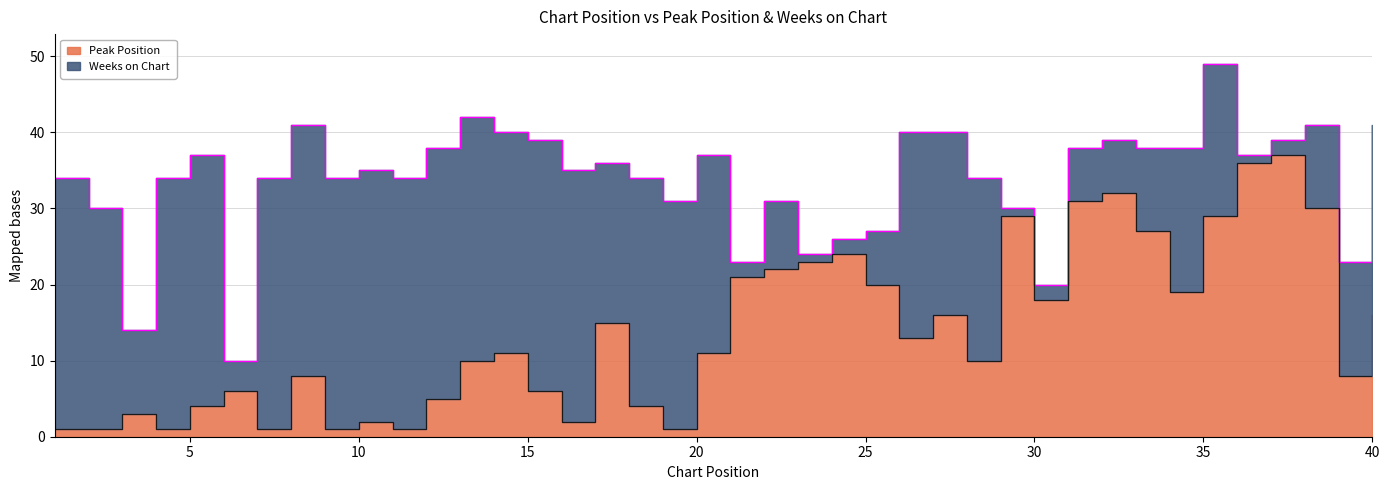

What is the change in value from 8 to 28?

+2